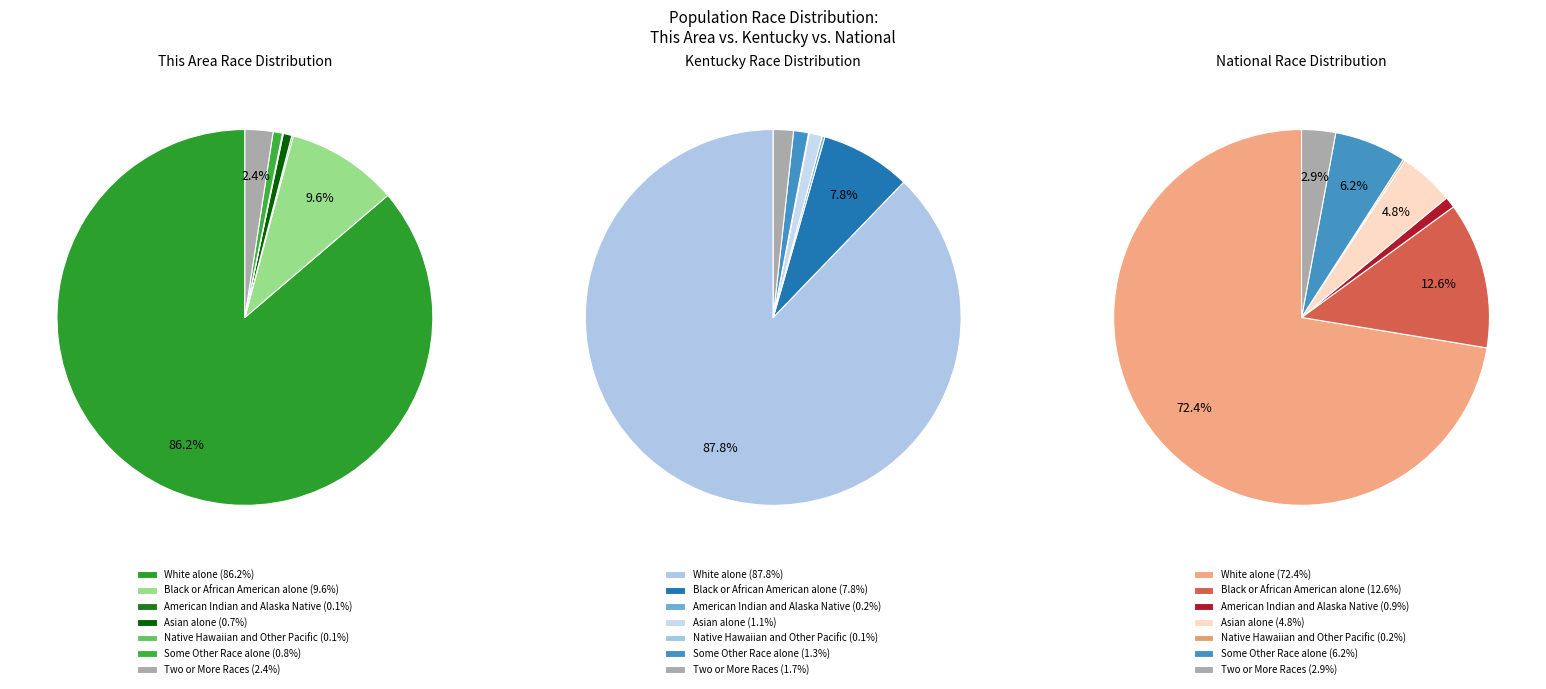

To the nearest percent, what is the difference between the largest and smallest slice percentages?

72%